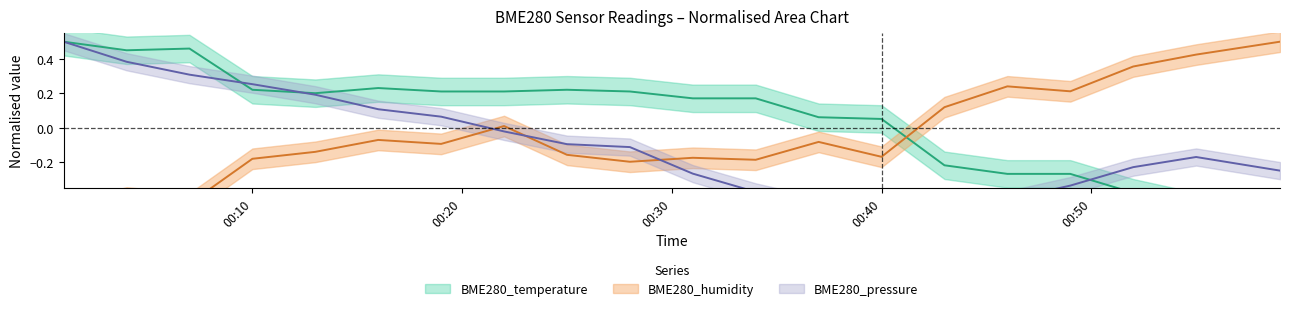

At BME280_humidity, list the series in order from smallest to largest.

BME280_humidity, BME280_pressure, BME280_temperature